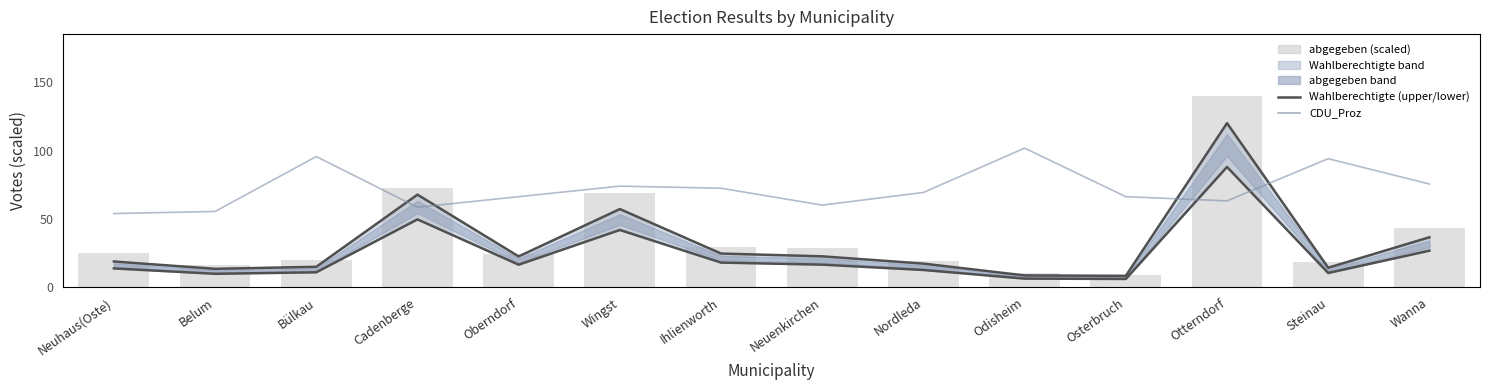

What is the value of the CDU_Proz bar at the 5th from the left?

43.0